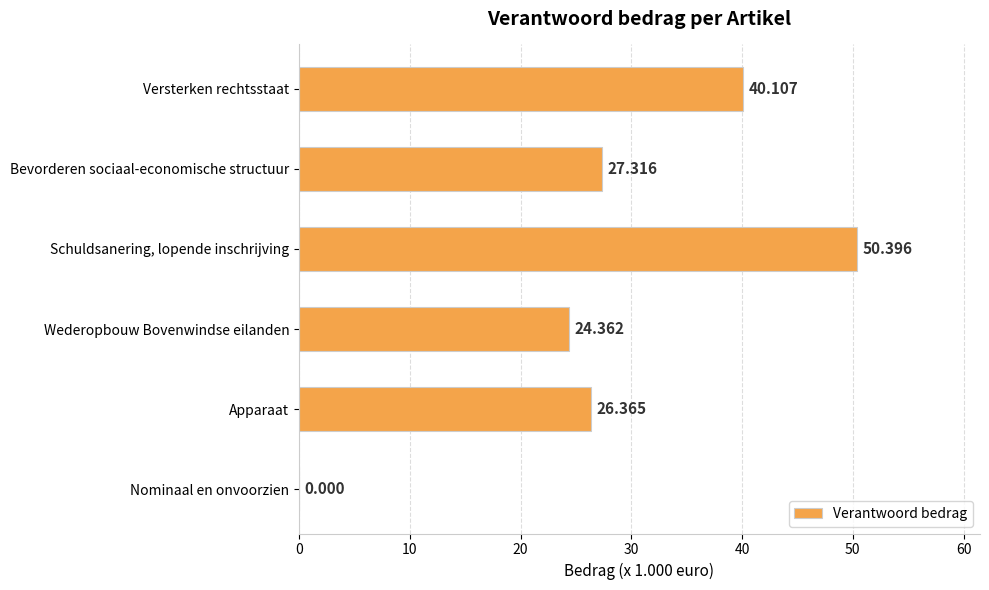

At which label is the value closest to 25?

Wederopbouw Bovenwindse eilanden